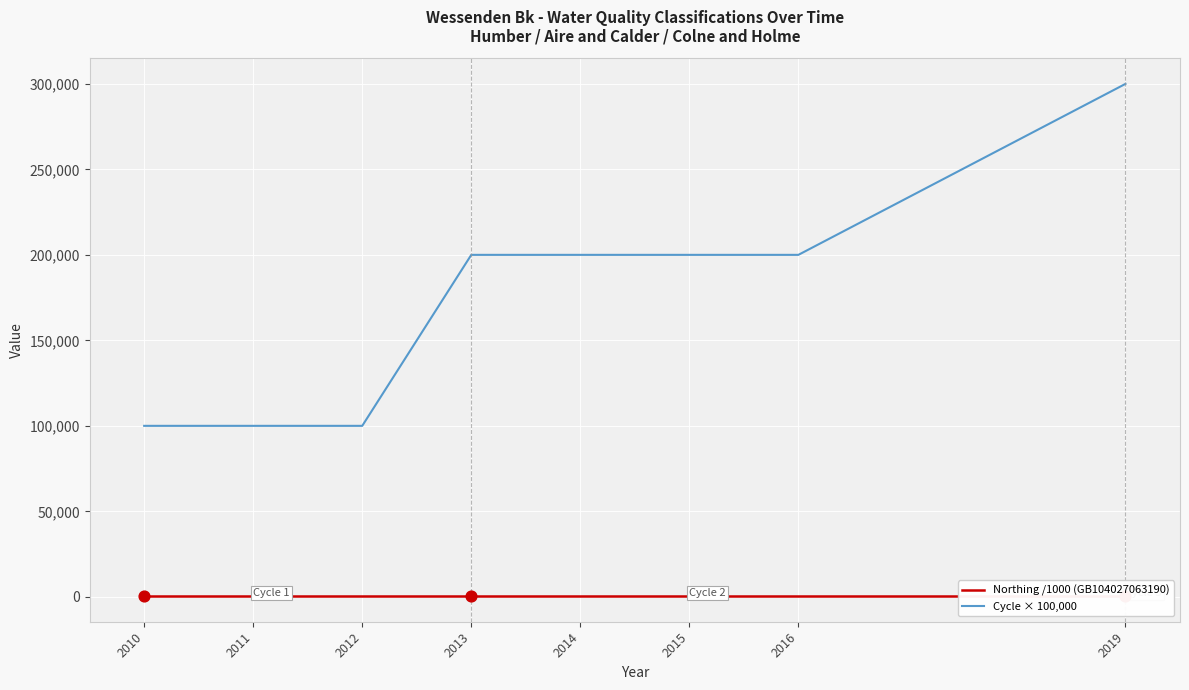

Is the value of Northing /1000 (GB104027063190) at 2012 greater than the value of Cycle × 100,000 at 2013?

No